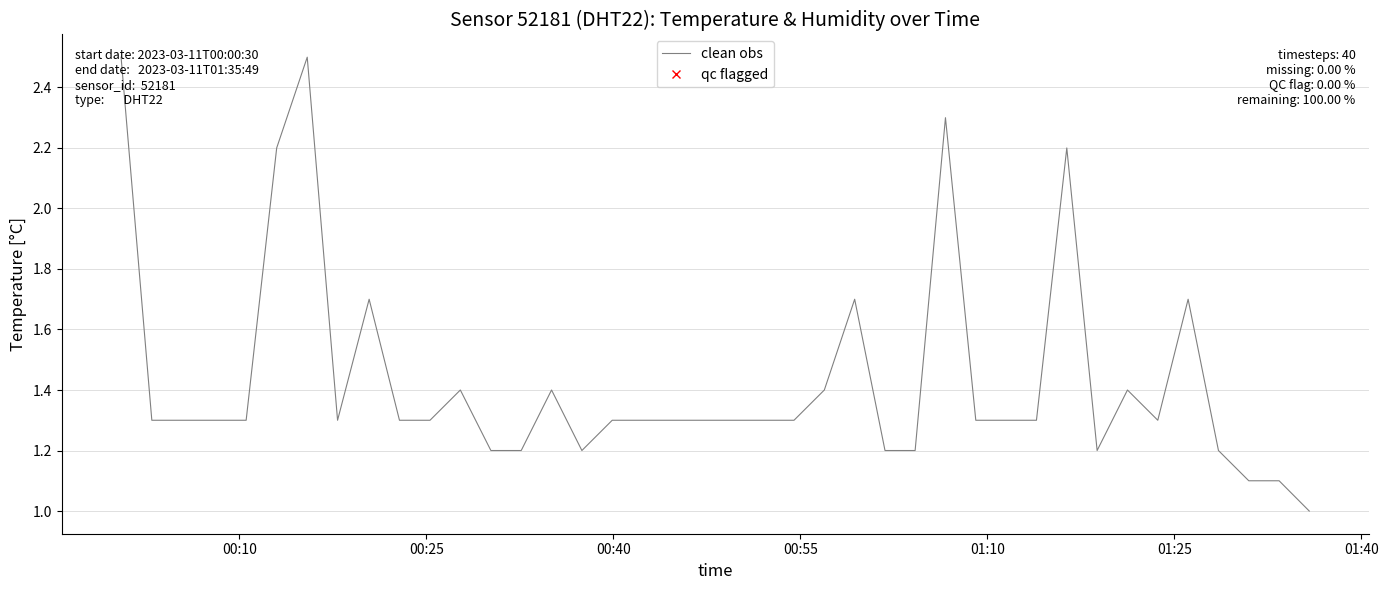

What is the average value?

1.4